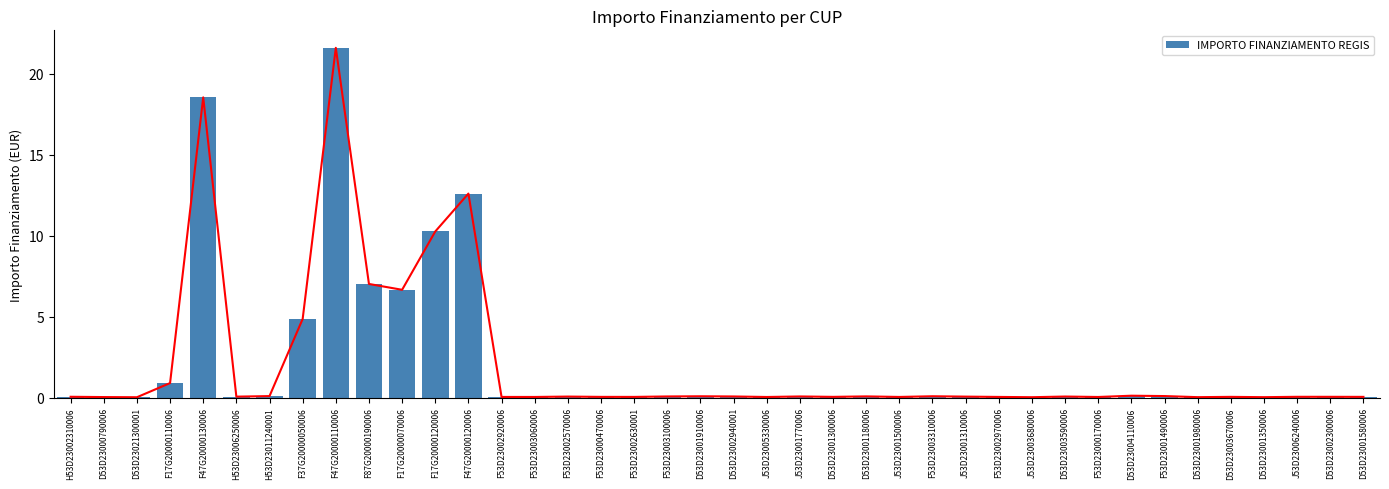

Rank the categories by value from lowest to highest.

D53D23021300001, J53D23003680006, D53D23001350006, D53D23001980006, D53D23000790006, J53D23005330006, F53D23000170006, F53D23003060006, J53D23001500006, F53D23002920006, F53D23002970006, F53D23002630001, F53D23000470006, D53D23001580006, D53D23001300006, D53D23003670006, D53D23002300006, J53D23006240006, H53D23002310006, H53D23006250006, J53D23001310006, F53D23002570006, D53D23003590006, D53D23002940001, J53D23001770006, F53D23003100006, D53D23001180006, D53D23001910006, F53D23003310006, H53D23011240001, F53D23001490006, D53D23004110006, F17G20000110006, F37G20000050006, F17G20000070006, F87G20000190006, F17G20000120006, F47G20000120006, F47G20000130006, F47G20000110006